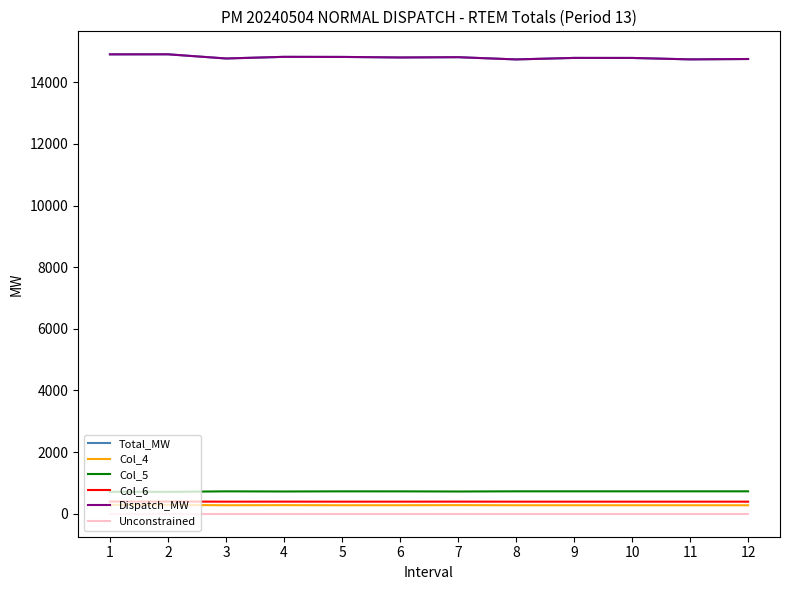

At which label is Col_5 closest to 718?

7